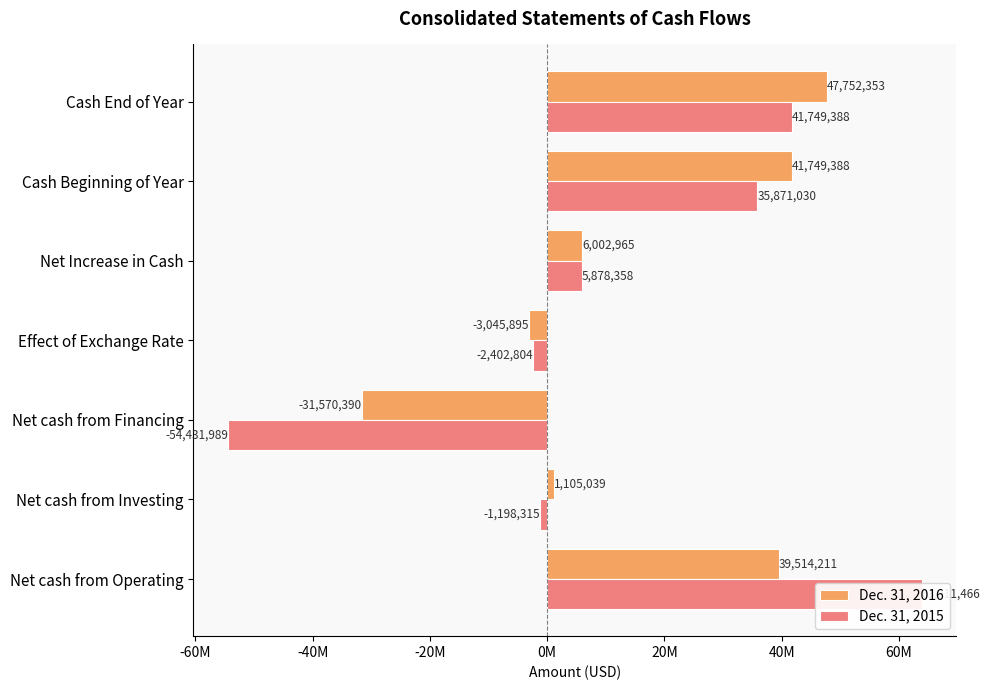

Reading right to left, transcribe all the data shown in this chart.

Dec. 31, 2016: 47752353	41749388	6002965	-3045895	-31570390	1105039	39514211
Dec. 31, 2015: 41749388	35871030	5878358	-2402804	-54431989	-1198315	63911466